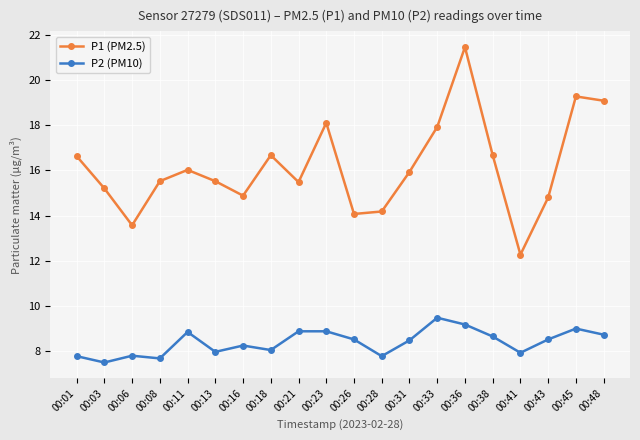

The value of P1 (PM2.5) at 00:11 is 9.5. True or false?

False